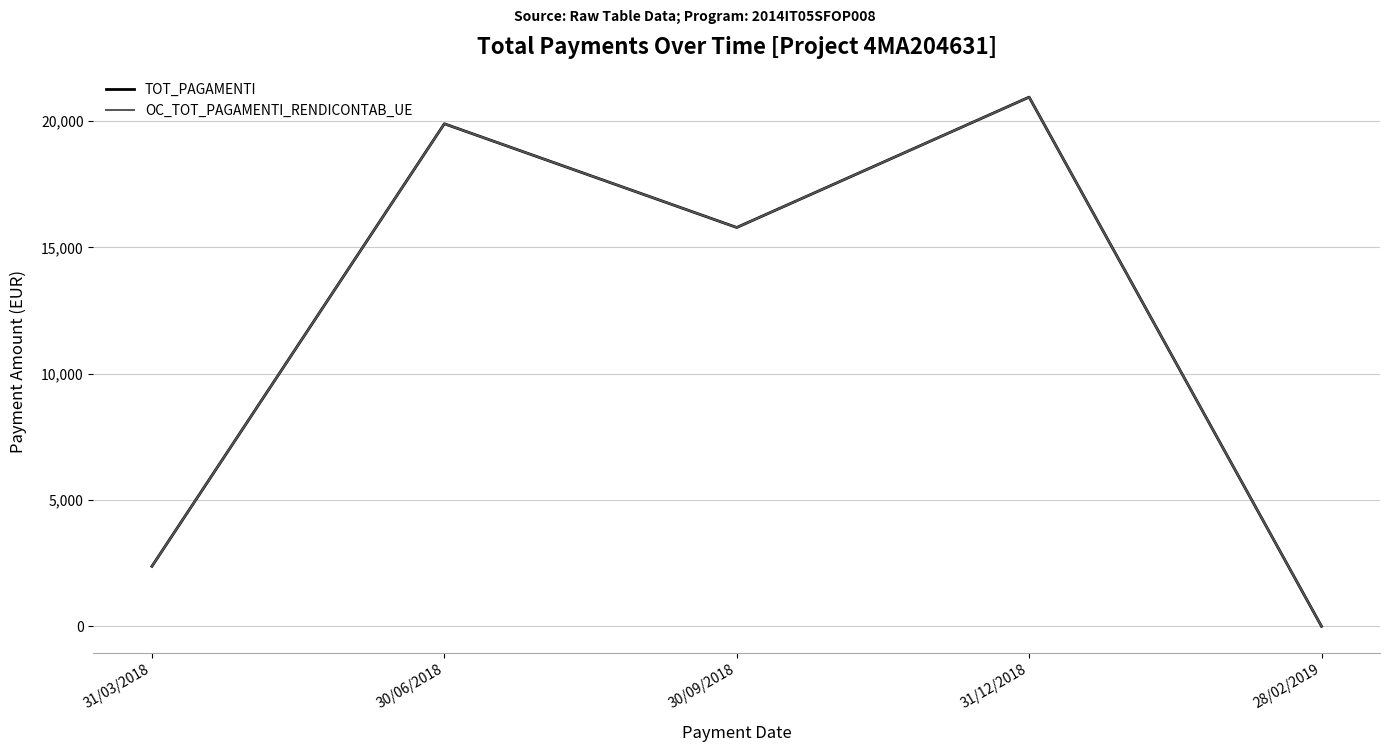

Reading left to right, what are all the values shown in this chart?

TOT_PAGAMENTI: 31/03/2018=2371.4	30/06/2018=19893.8	30/09/2018=15786.7	31/12/2018=20948.5	28/02/2019=-5.7
OC_TOT_PAGAMENTI_RENDICONTAB_UE: 31/03/2018=2371.4	30/06/2018=19893.8	30/09/2018=15786.7	31/12/2018=20948.5	28/02/2019=-5.7